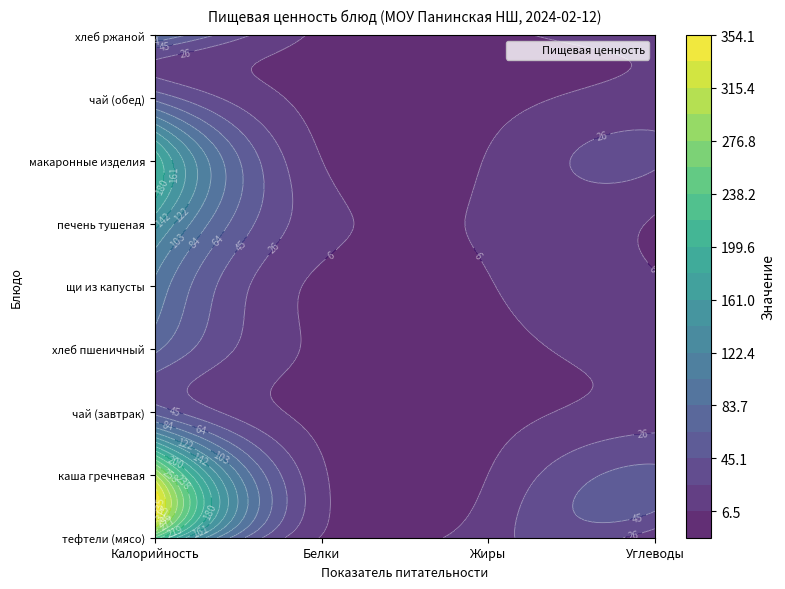

What is the minimum value shown in the chart?

0.1